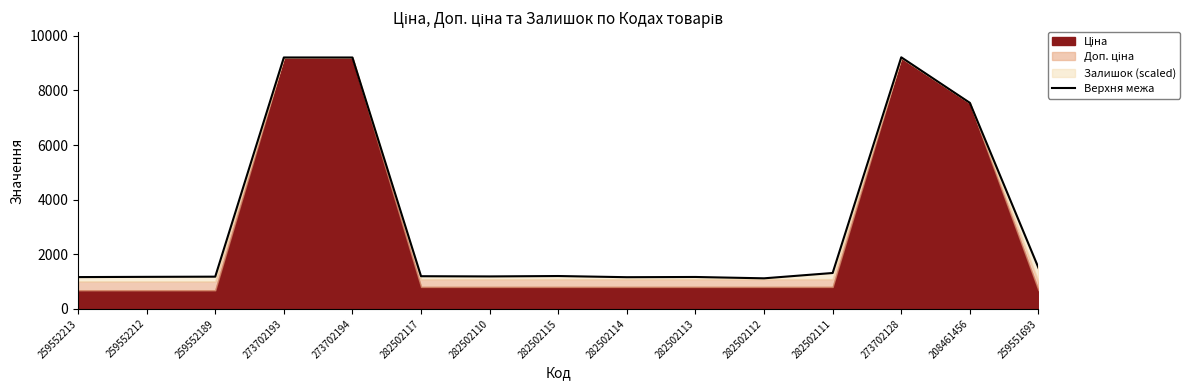

How many data points are above 1194?

8